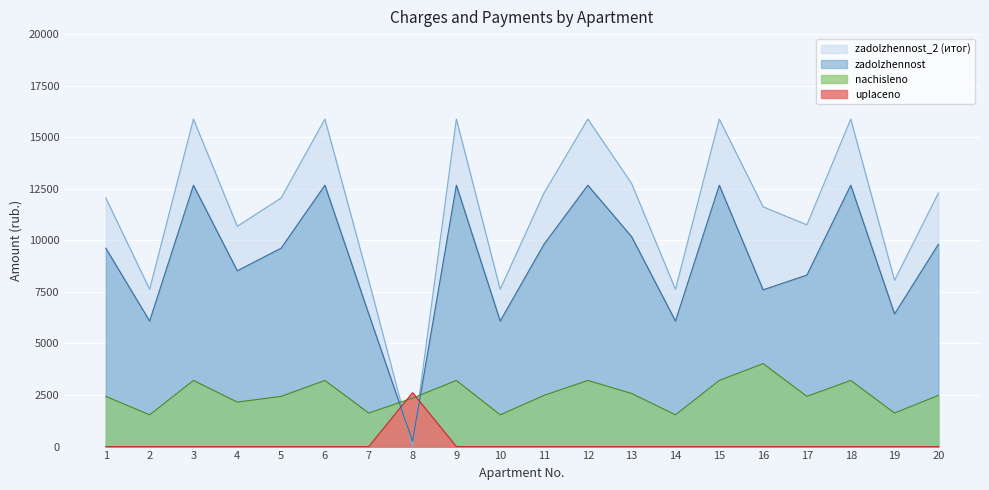

Reading right to left, transcribe all the data shown in this chart.

zadolzhennost: 20=9811.2	19=6432.0	18=12672.0	17=8316.7	16=7601.0	15=12672.0	14=6086.4	13=10176.0	12=12672.0	11=9811.2	10=6086.4	9=12672.0	8=261.1	7=6432.0	6=12672.0	5=9619.2	4=8524.8	3=12672.0	2=6086.4	1=9619.2
nachisleno: 20=2483.5	19=1628.1	18=3207.6	17=2434.9	16=4024.1	15=3207.6	14=1540.6	13=2575.8	12=3207.6	11=2483.5	10=1540.6	9=3207.6	8=2352.2	7=1628.1	6=3207.6	5=2434.9	4=2157.8	3=3207.6	2=1540.6	1=2434.9
uplaceno: 20=0.0	19=0.0	18=0.0	17=0.0	16=0.0	15=0.0	14=0.0	13=0.0	12=0.0	11=0.0	10=0.0	9=0.0	8=2613.7	7=0.0	6=0.0	5=0.0	4=0.0	3=0.0	2=0.0	1=0.0
zadolzhennost_2: 20=12294.7	19=8060.1	18=15879.6	17=10751.5	16=11625.1	15=15879.6	14=7627.0	13=12751.8	12=15879.6	11=12294.7	10=7627.0	9=15879.6	8=0.0	7=8060.1	6=15879.6	5=12054.1	4=10682.6	3=15879.6	2=7627.0	1=12054.1